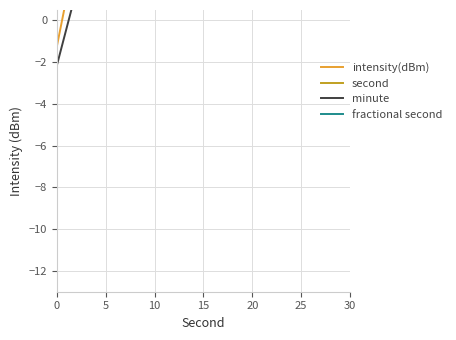

What value does the second series have at 30?

6.9